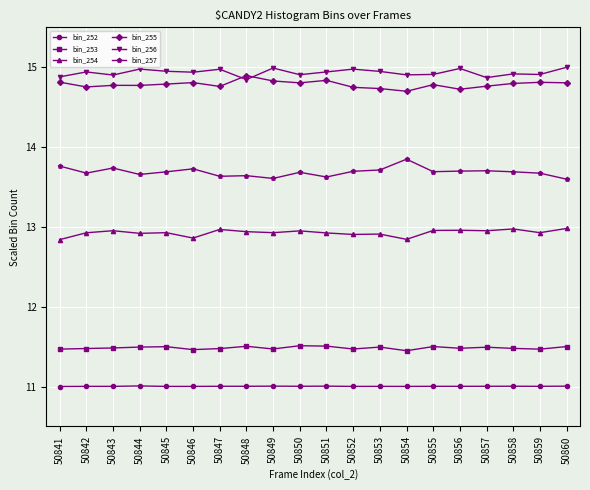

Count the number of categories in the chart.

20